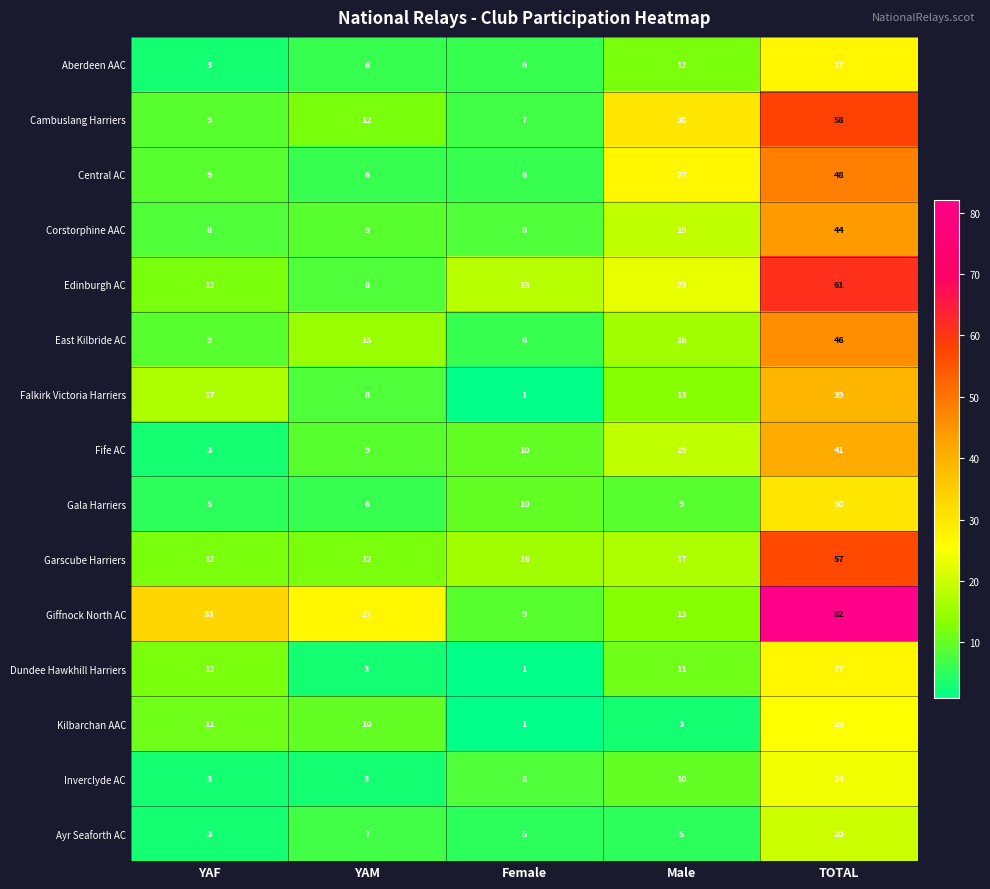

What is the total value across all series at Male?

227